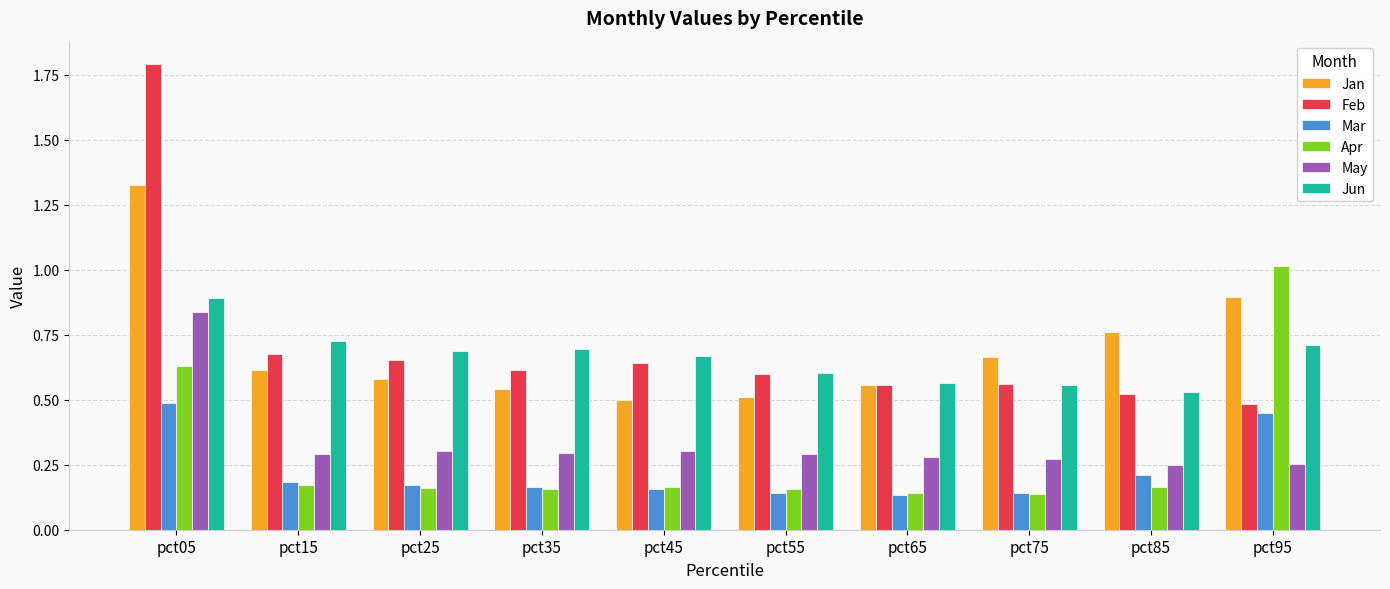

What is the sum of all Feb values?

7.1